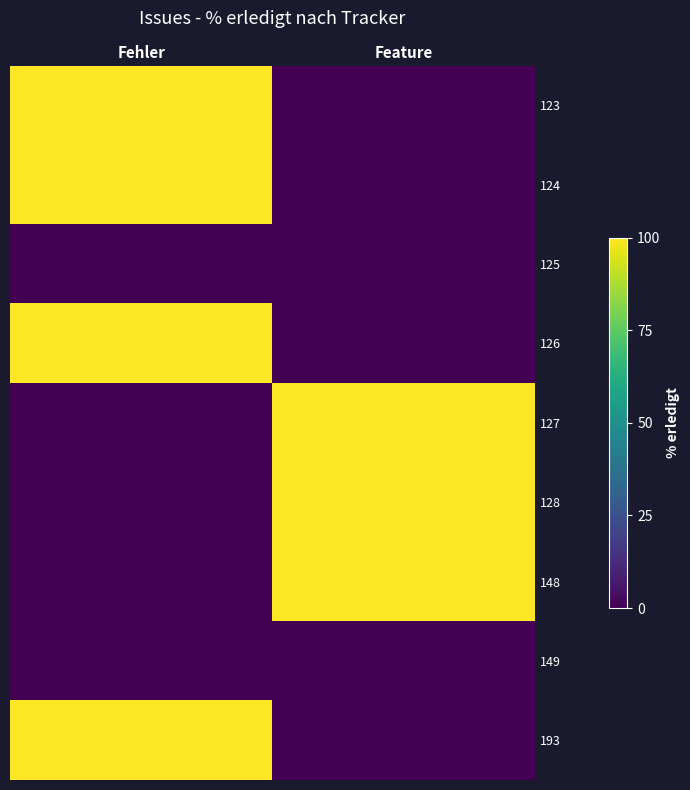

At Fehler, list the series in order from largest to smallest.

123, 124, 126, 193, 125, 127, 128, 148, 149